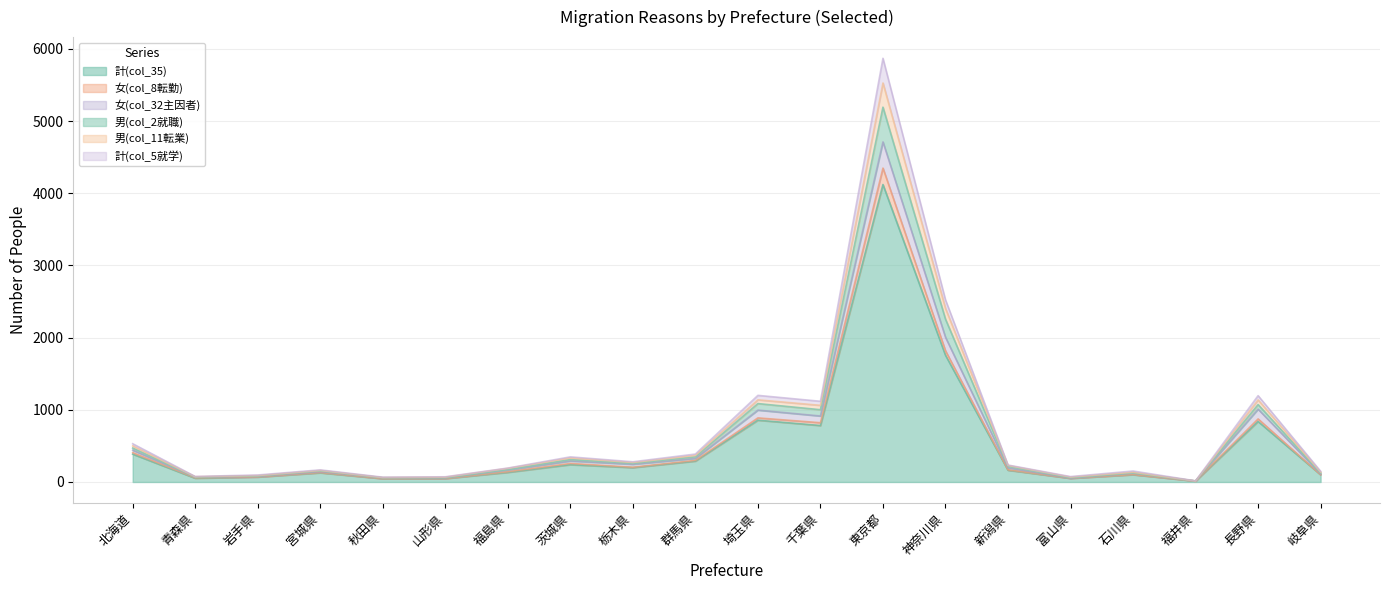

What is the label of the 8th point from the left?

茨城県